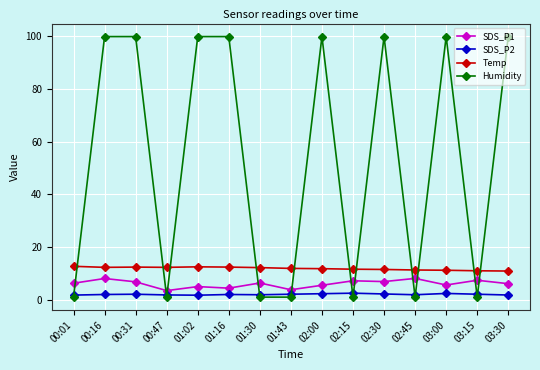

Which series has the largest total across all categories?

Humidity